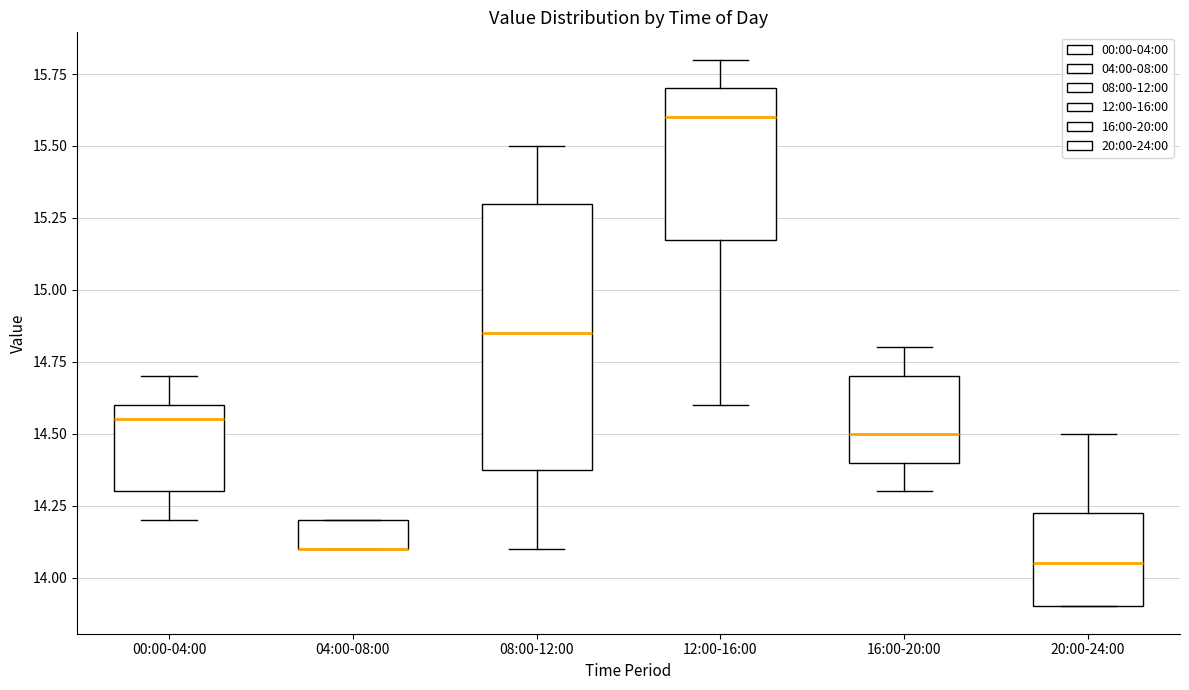

Reading left to right, transcribe this box plot: for each box, give where its median line is, the range the box spans, and where its two whiskers end, as read against the y-axis. The values are not printed on the chart, so give them approximately, as read against the axis.

00:00-04:00: median 14.55, box 14.30 to 14.60, whiskers 14.20 to 14.70
04:00-08:00: median 14.10 (drawn on the box's lower edge), box 14.10 to 14.20, whiskers 14.10 to 14.20
08:00-12:00: median 14.85, box 14.40 to 15.30, whiskers 14.10 to 15.50
12:00-16:00: median 15.60, box 15.20 to 15.70, whiskers 14.60 to 15.80
16:00-20:00: median 14.50, box 14.40 to 14.70, whiskers 14.30 to 14.80
20:00-24:00: median 14.05, box 13.90 to 14.25, whiskers 13.90 to 14.50